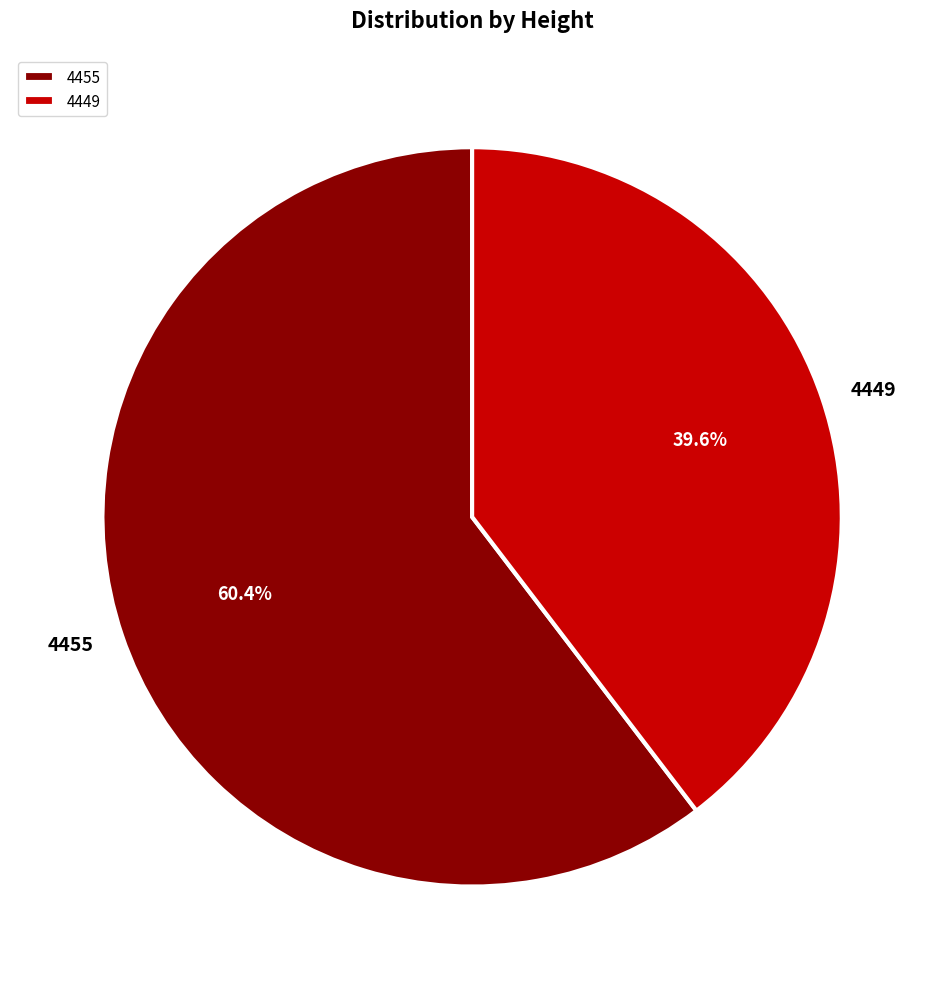

What is the majority slice?

4455